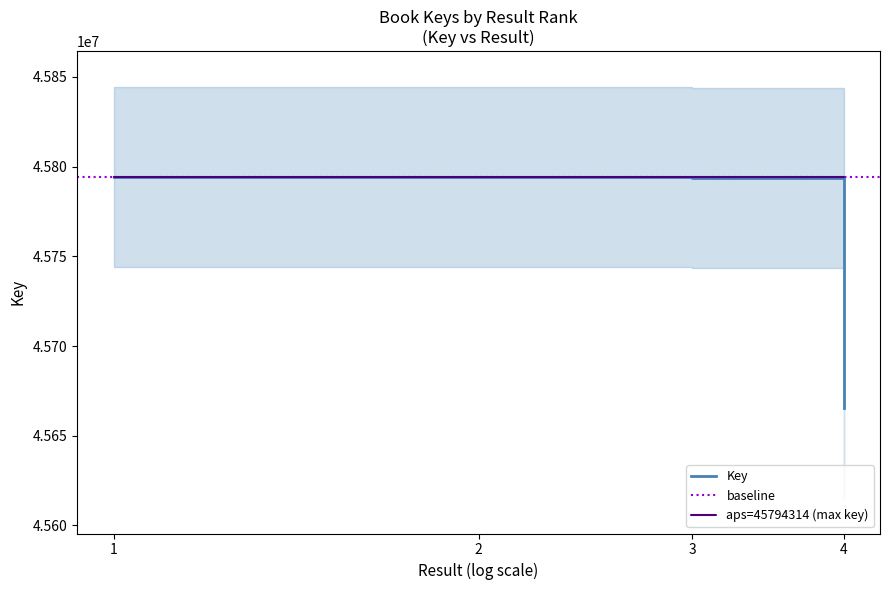

True or false: there are more than 1 points higher than both neighbors.

False